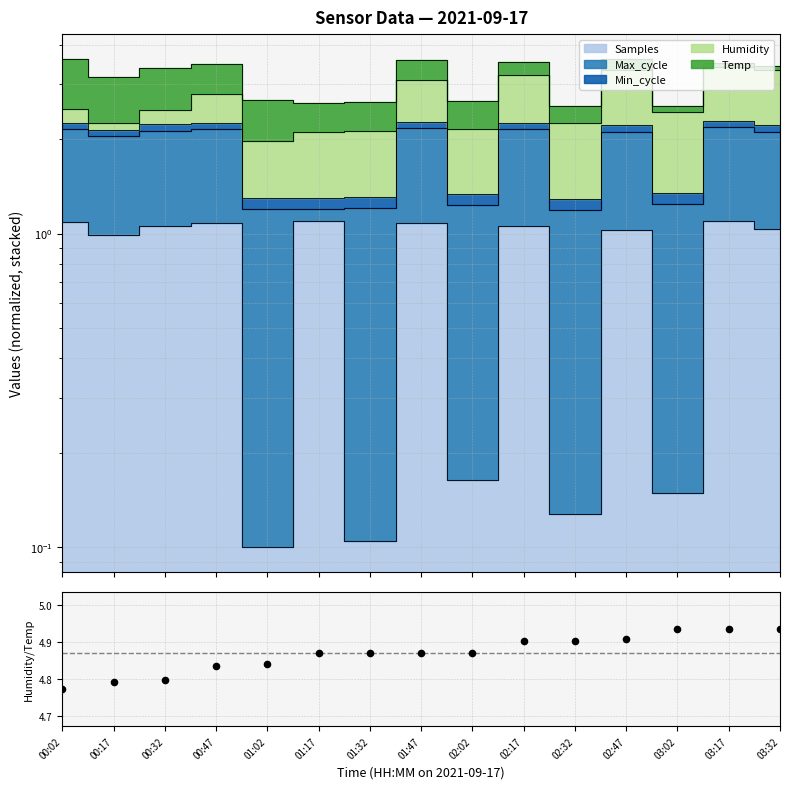

What is the change in value from 00:02 to 02:32?

+0.1